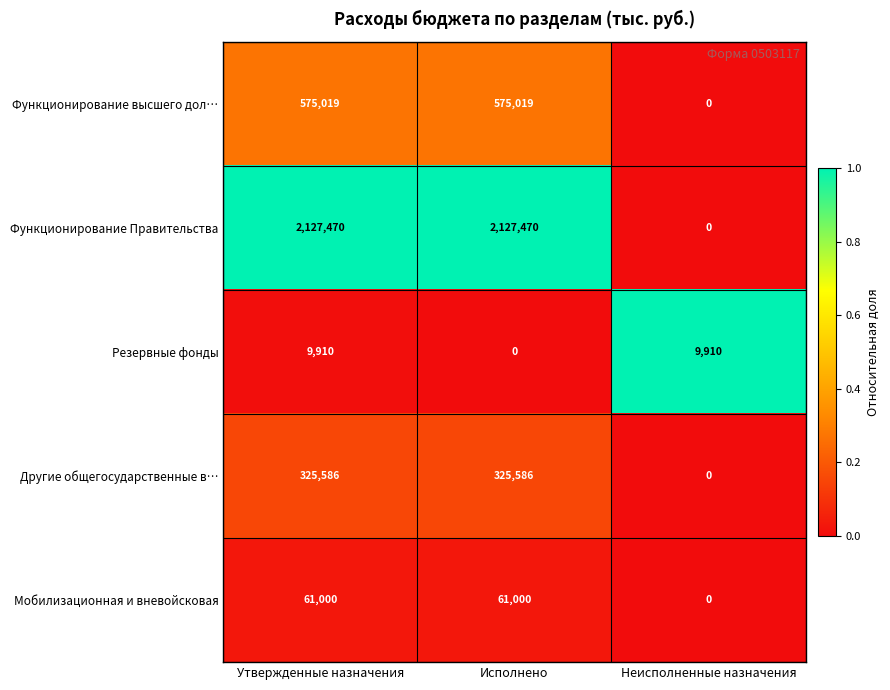

Rank the series by their maximum value, from lowest to highest.

Резервные фонды, Мобилизационная и вневойсковая, Другие общегосударственные в…, Функционирование высшего дол…, Функционирование Правительства